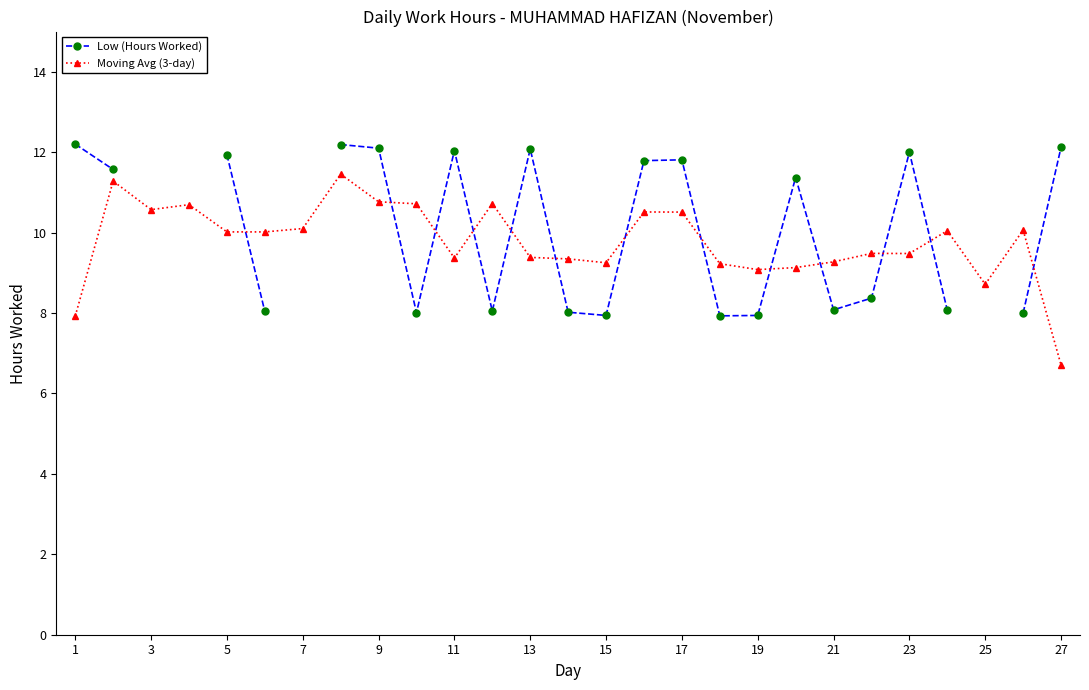

How many distinct data groups are displayed?

2